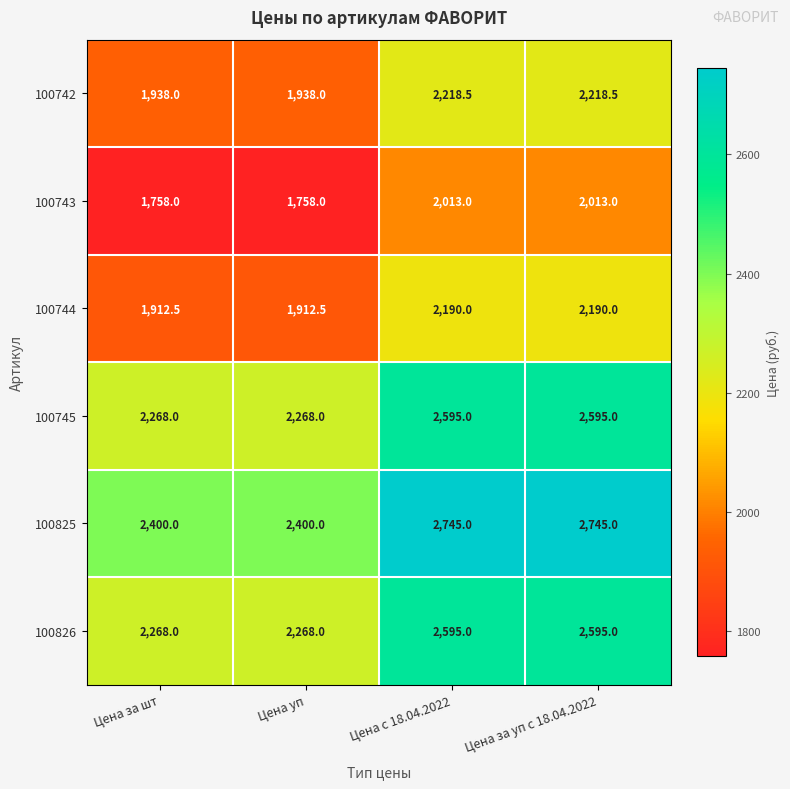

The 100742 series shows 1938.0 at Цена уп. True or false?

True